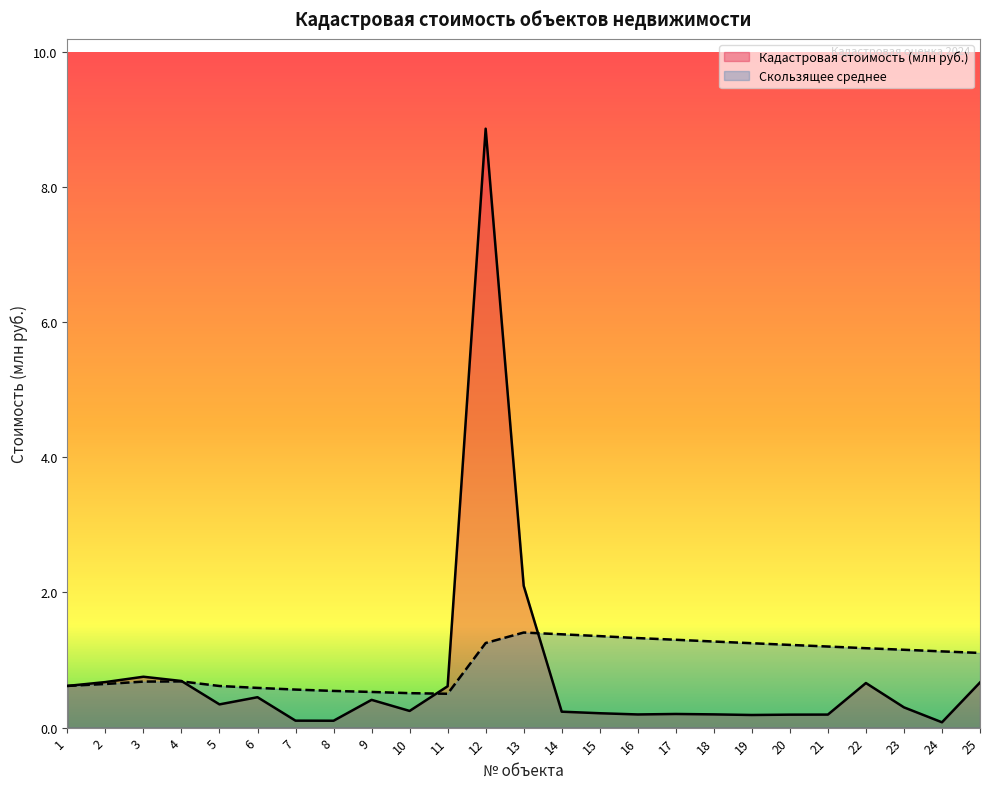

Where do Кадастровая стоимость (млн руб.) and Скользящее среднее first cross each other?

4 and 5